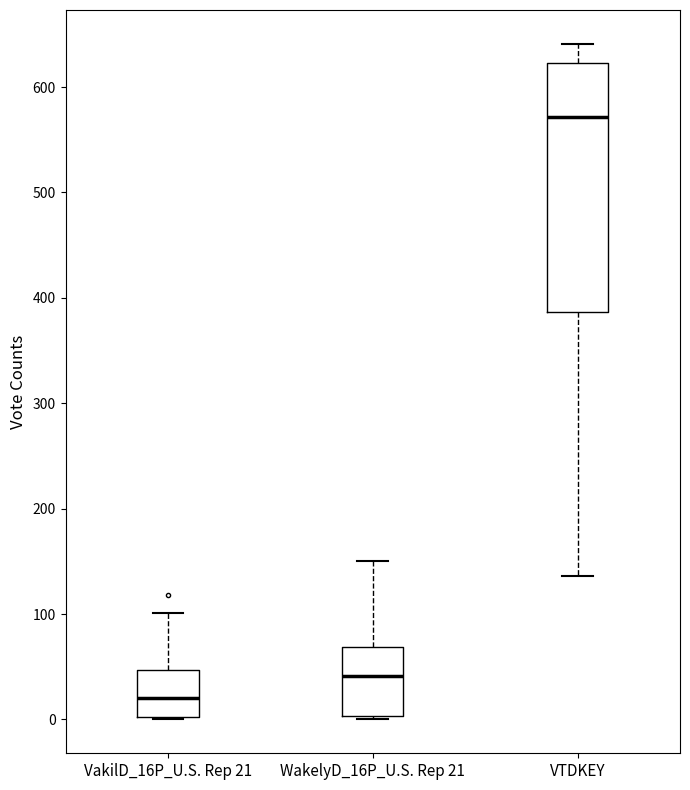

Which box is the tallest, from its lower edge to its upper edge?

VTDKEY